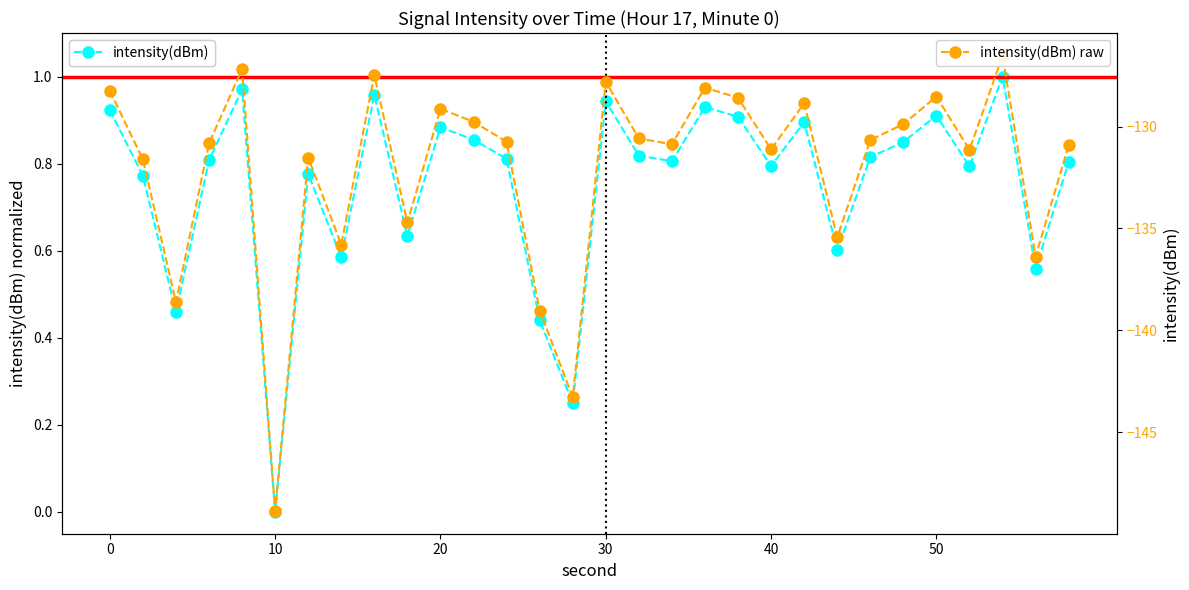

Which series has the largest range (max minus min)?

intensity(dBm) raw